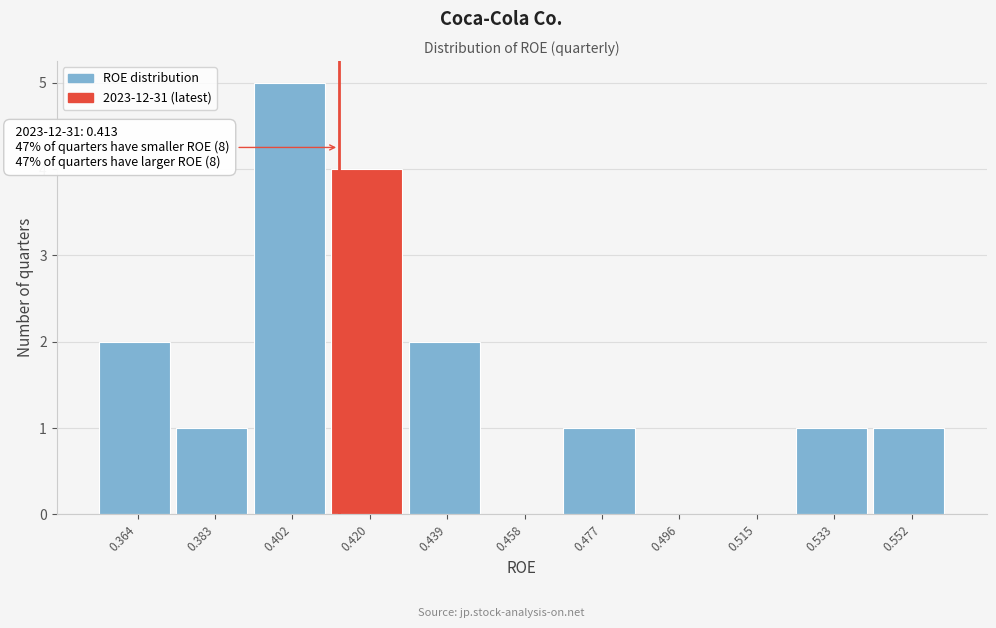

Over which range of the x-axis is the bar tallest?

0.392 to 0.412